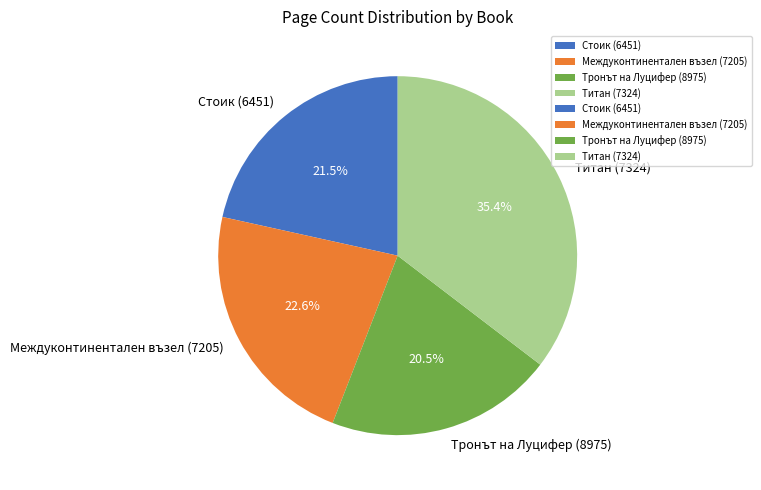

To the nearest percent, what portion does Междуконтинентален възел (7205) represent?

23%